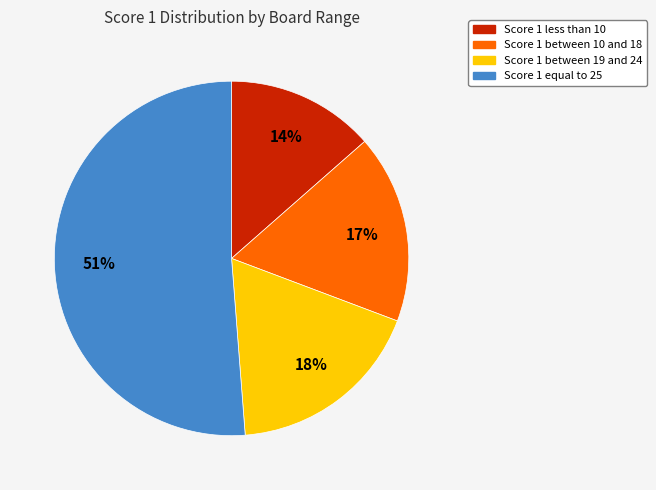

To the nearest percent, what is the average slice percentage?

25%